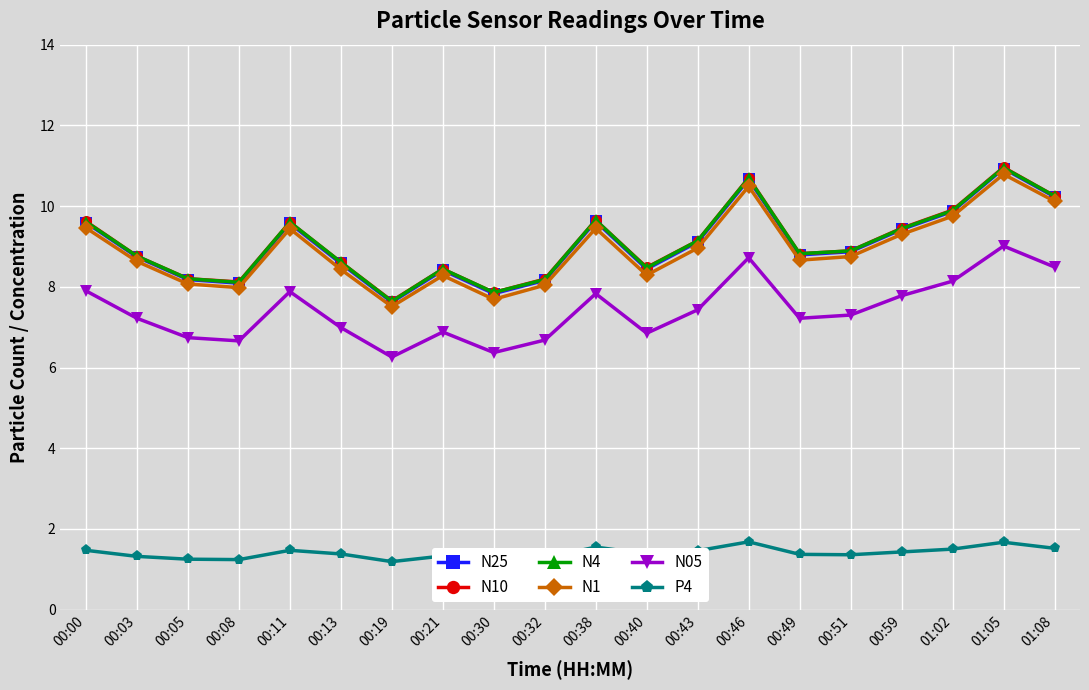

What is the approximate value of N25 at 00:13?

8.6